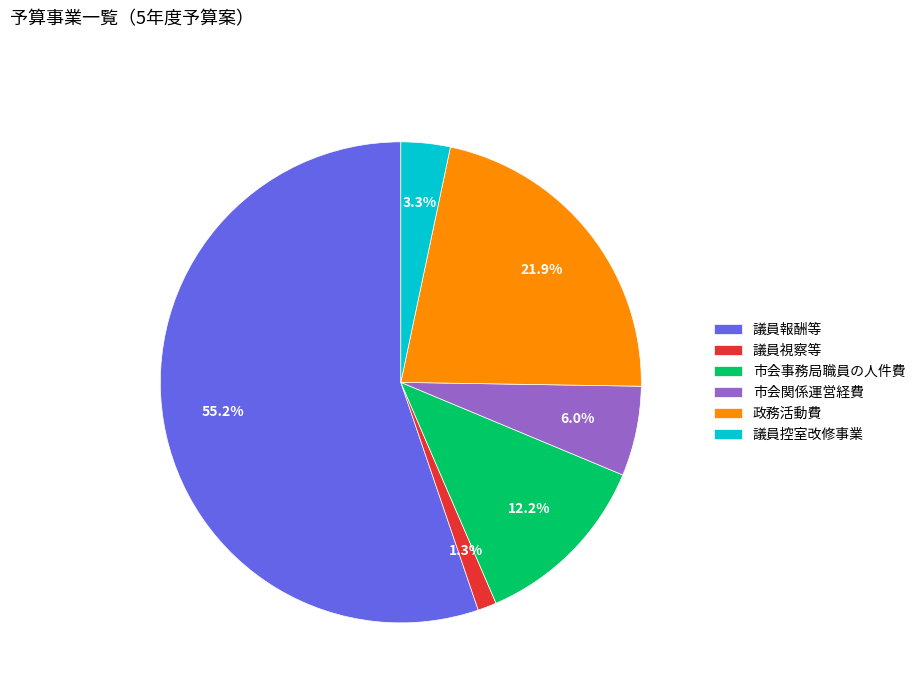

What percentage is the 市会関係運営経費 slice, to the nearest percent?

6%